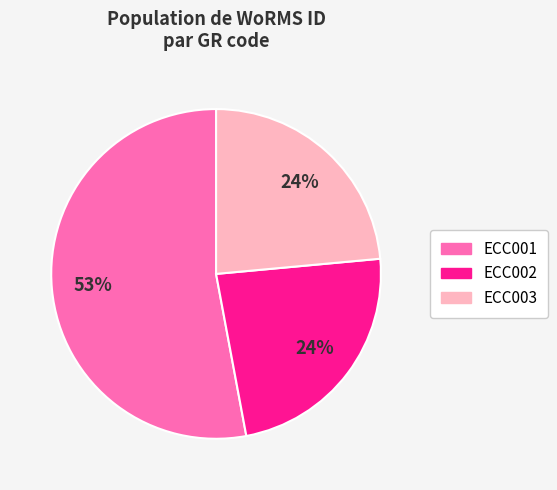

The ECC001 slice represents 61% of the pie. True or false?

False